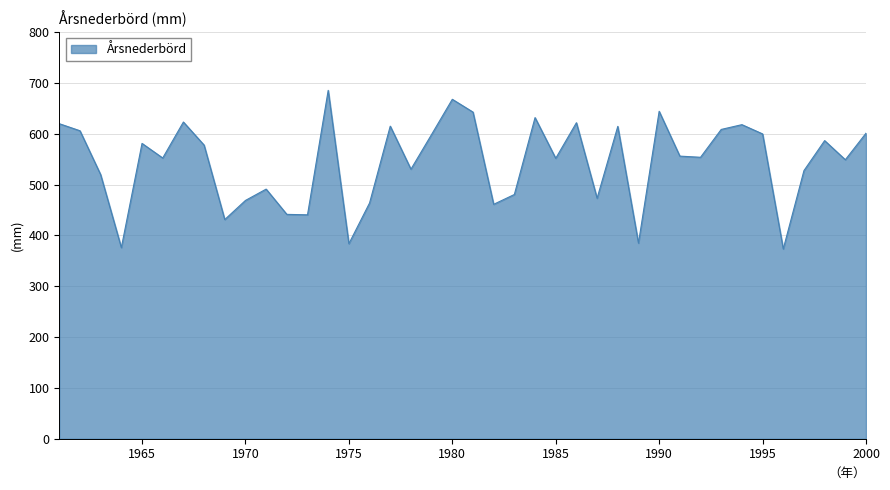

What is the minimum value shown in the chart?

373.4